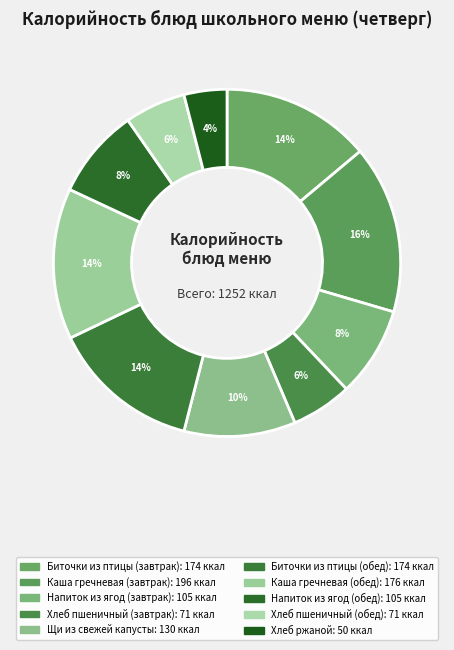

Count the number of slices in the pie.

10